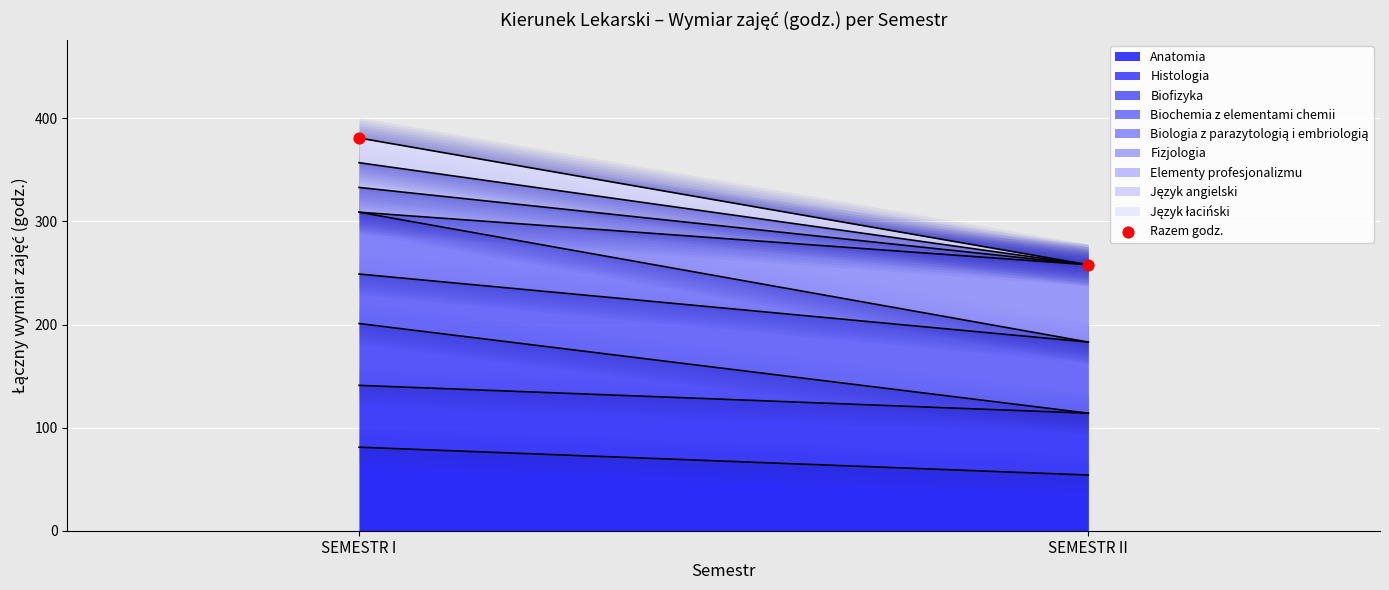

What is the range of Y values (max minus min)?

123